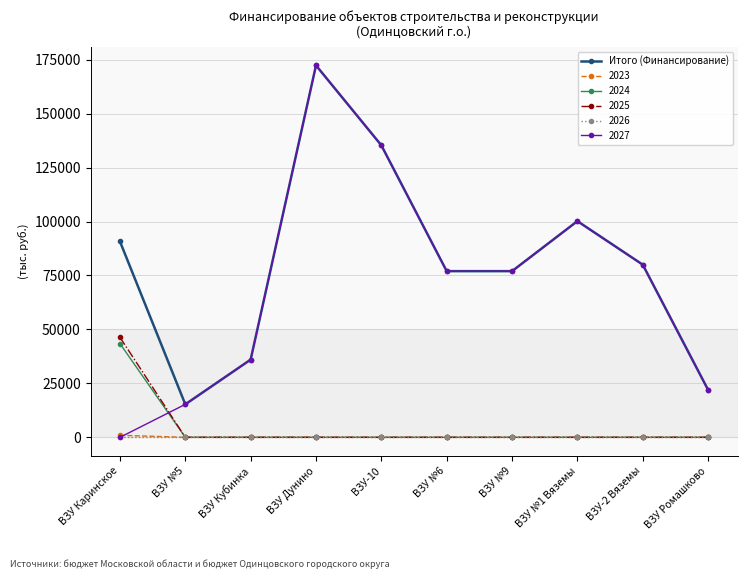

Where is the first local maximum for 2027?

ВЗУ Дунино